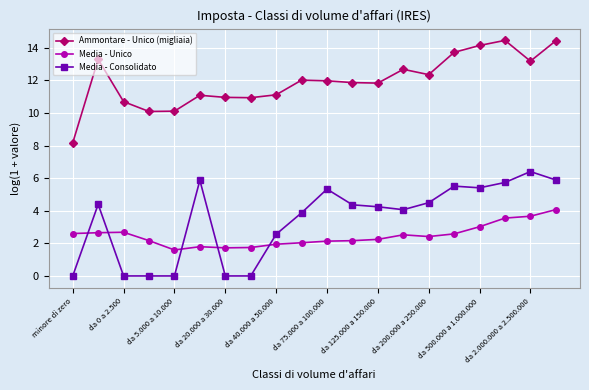

How many intersections are there between Media - Consolidato and Media - Unico?

5